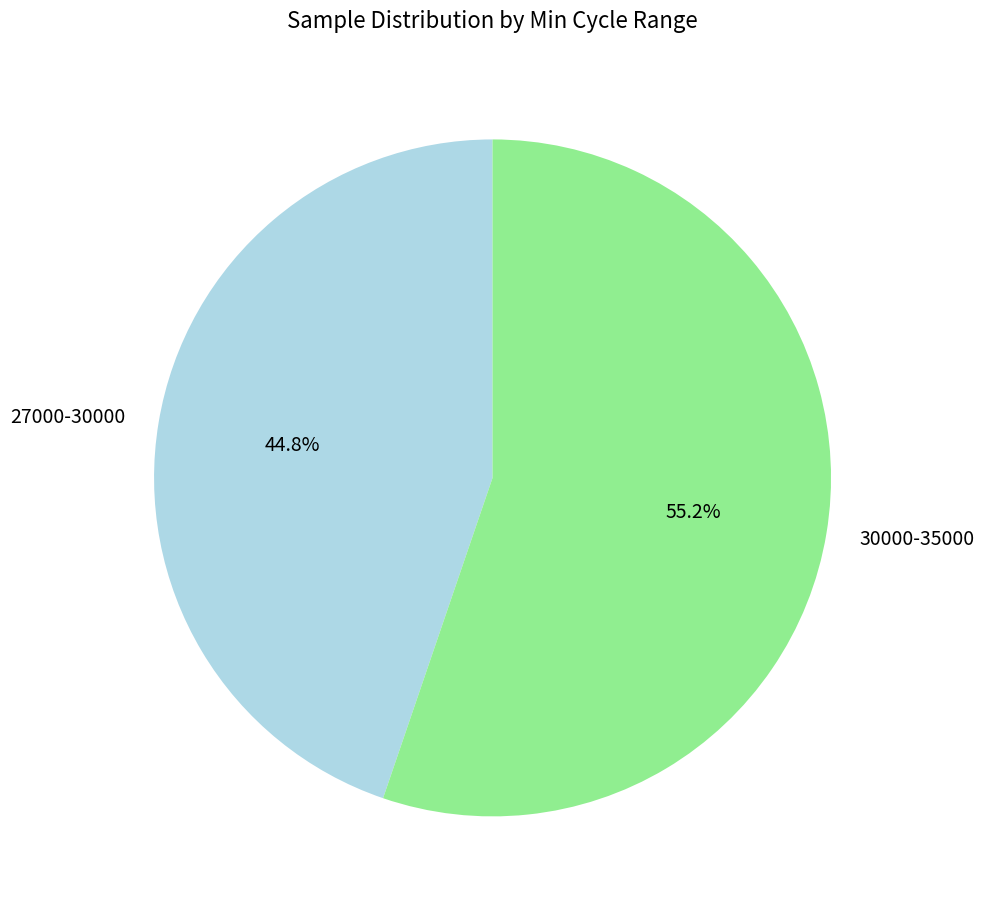

Combined, do 27000-30000 and 30000-35000 account for over 50%?

Yes